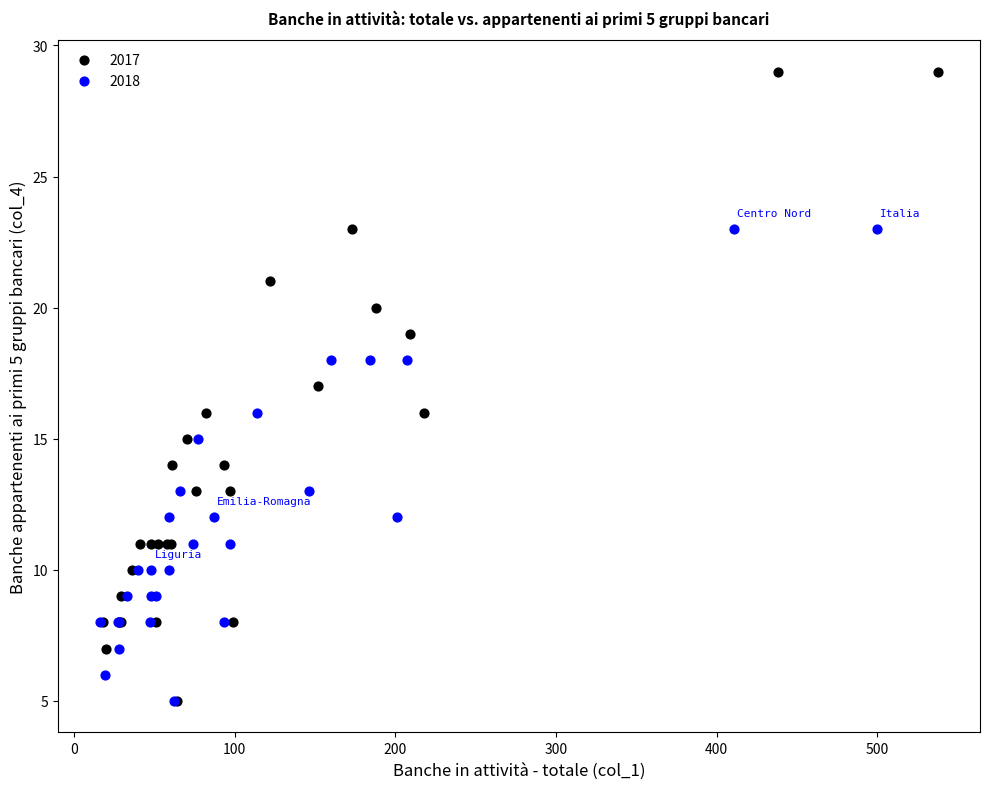

Which series reaches the maximum Y coordinate?

2017